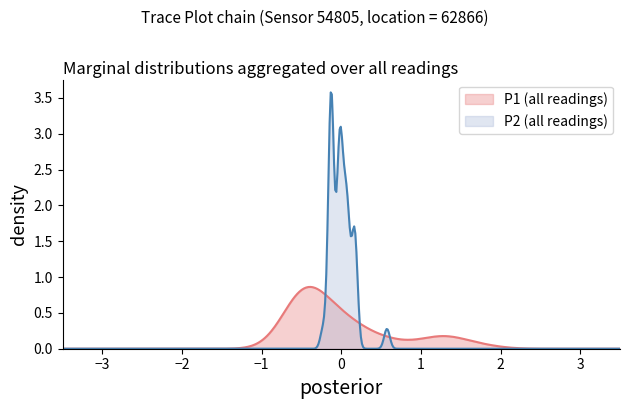

How many series are shown in this chart?

2